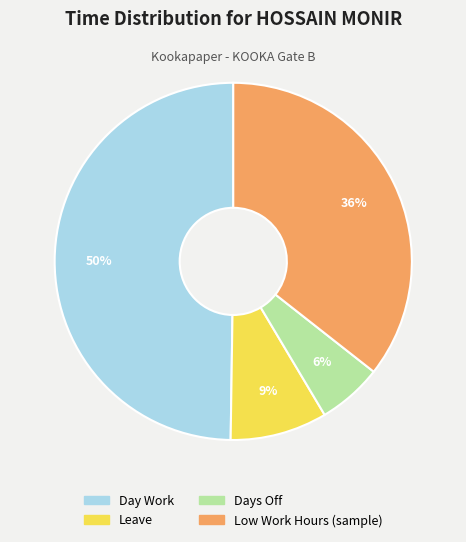

To the nearest percent, what is the average slice percentage?

25%